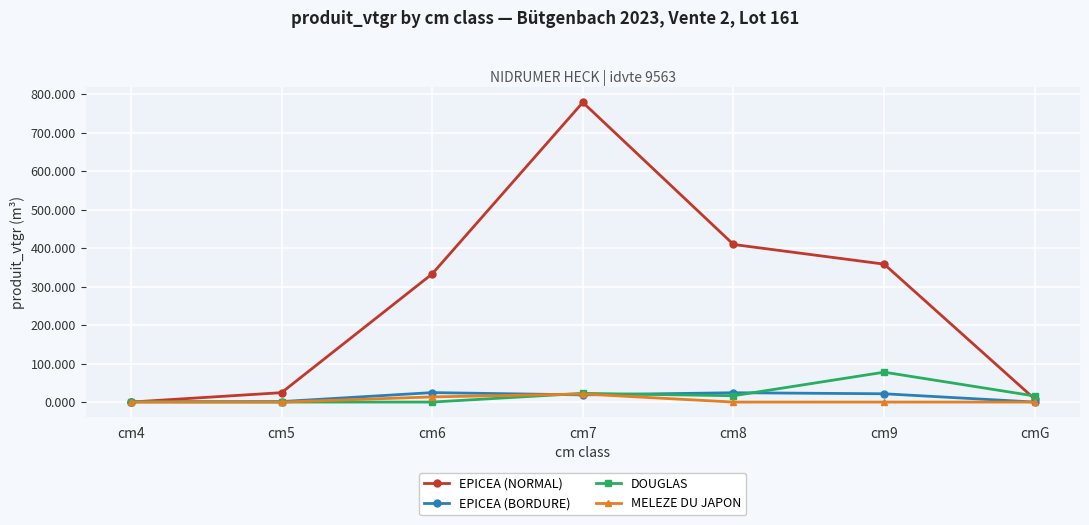

The value of EPICEA (BORDURE) at cm4 is 0.7. True or false?

True